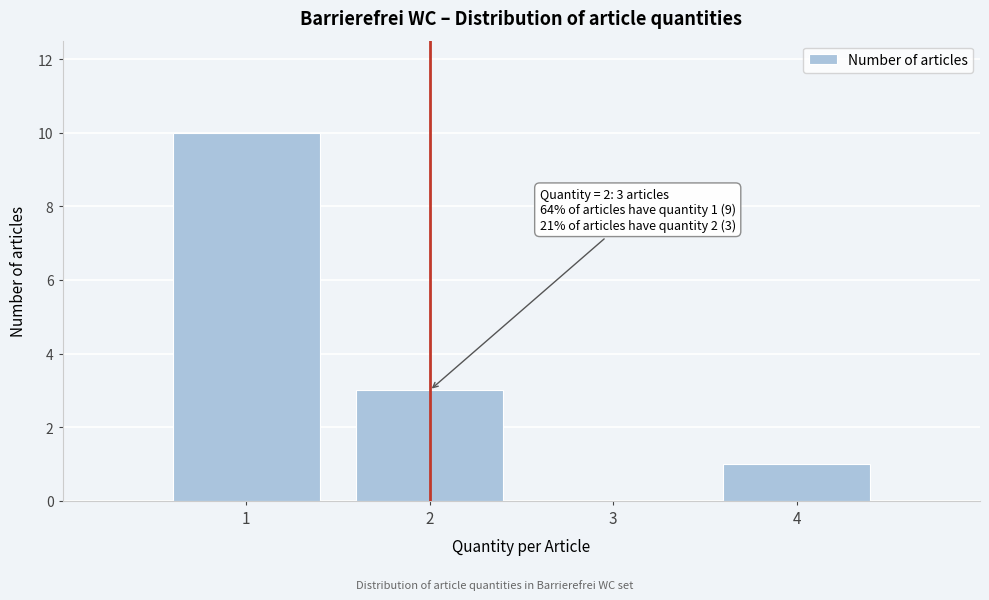

Which range on the x-axis has the tallest bar?

0.5 to 1.5